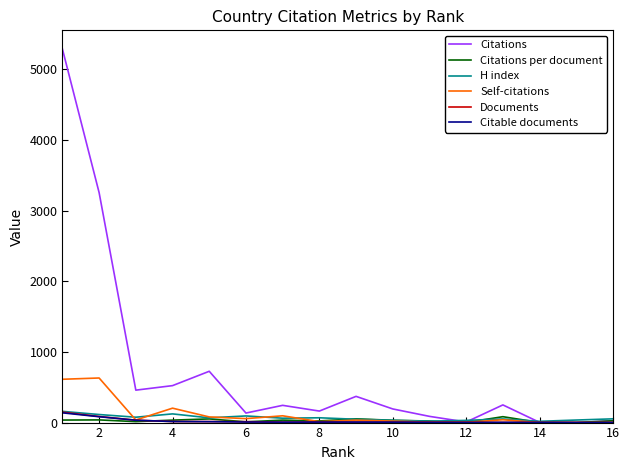

Which series has the largest total across all categories?

Citations